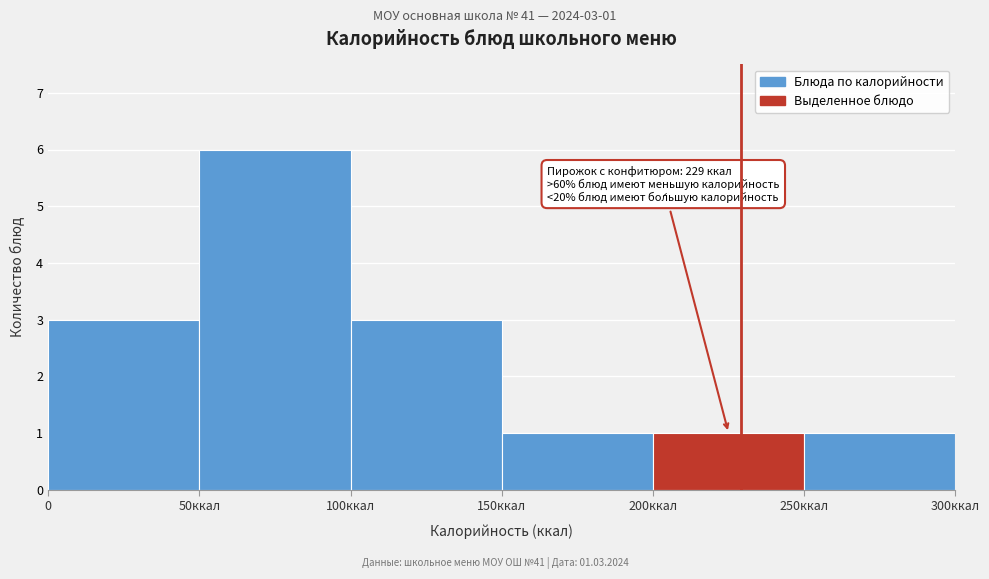

Reading left to right, what are all the values shown in this chart?

3	6	3	1	1	1